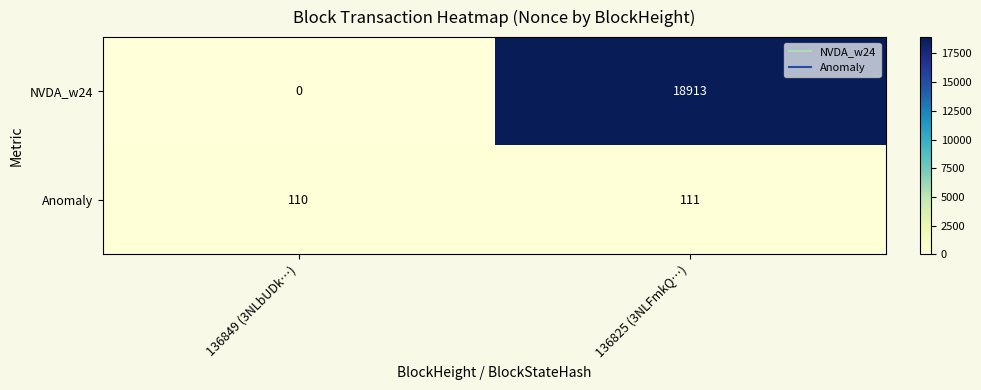

How many series are shown in this chart?

2